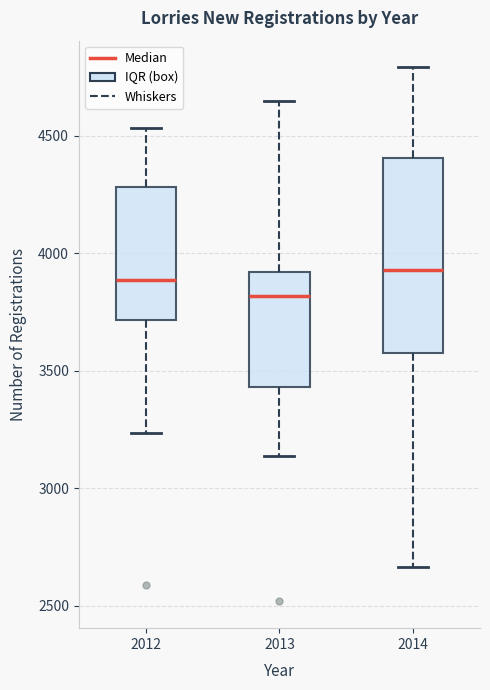

Reading left to right, transcribe this box plot: for each box, give where its median line is, the range the box spans, and where its two whiskers end, as read against the y-axis. The values are not printed on the chart, so give them approximately, as read against the axis.

2012: median 3900, box 3700 to 4300, whiskers 3250 to 4550
2013: median 3800, box 3450 to 3900, whiskers 3150 to 4650
2014: median 3950, box 3600 to 4400, whiskers 2650 to 4800